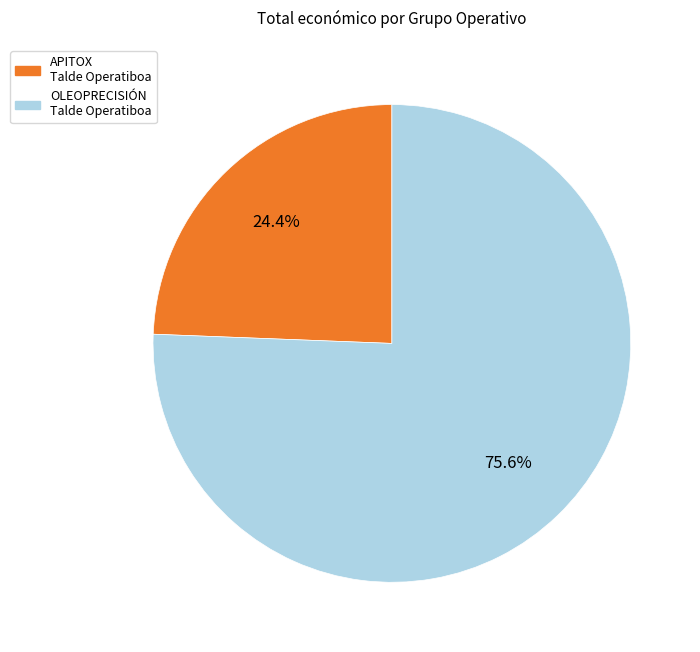

Do APITOX Talde Operatiboa and OLEOPRECISIÓN Talde Operatiboa together represent more than half of the pie?

Yes